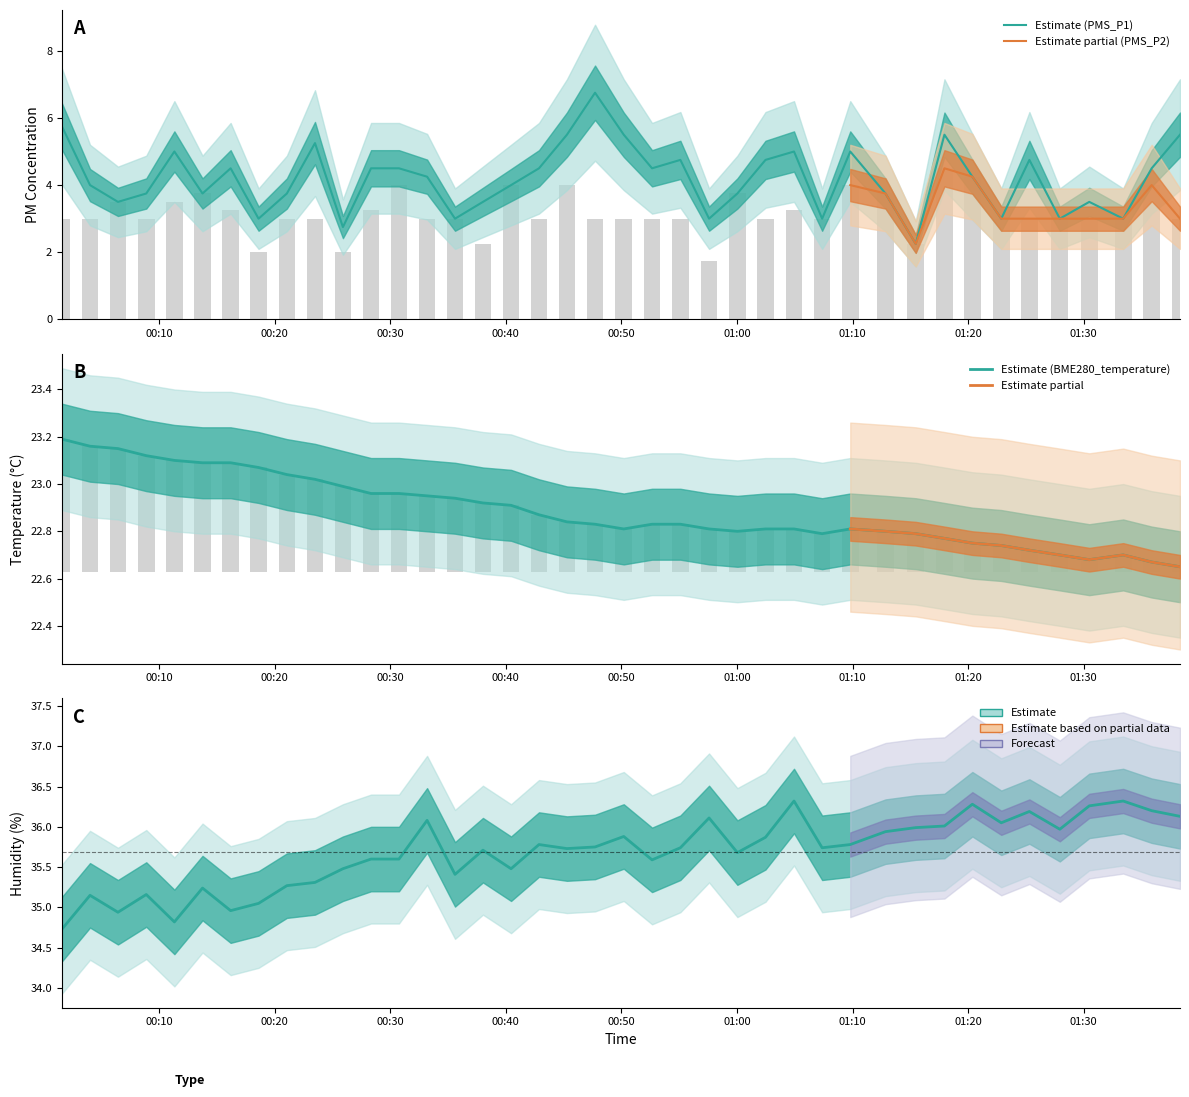

Between 2023/06/05 00:21:03 and 2023/06/05 01:02:28, which series saw the biggest shift?

PMS_P1